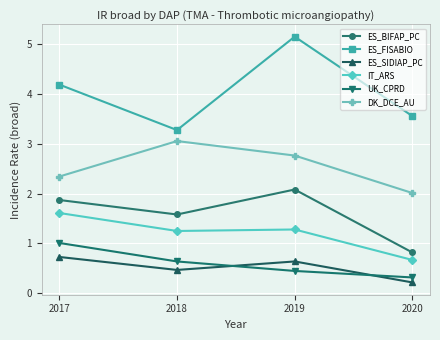

Which series has the largest range (max minus min)?

ES_FISABIO